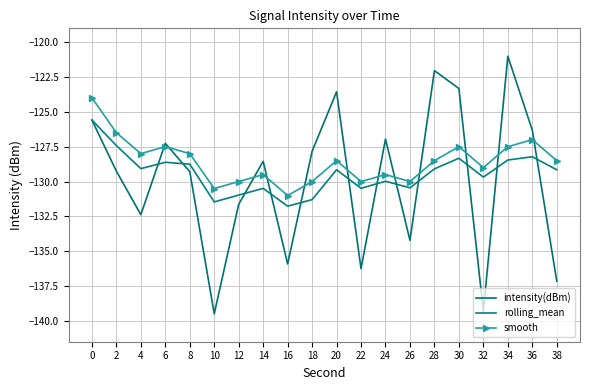

True or false: smooth has a value of -77.2 at 20.

False